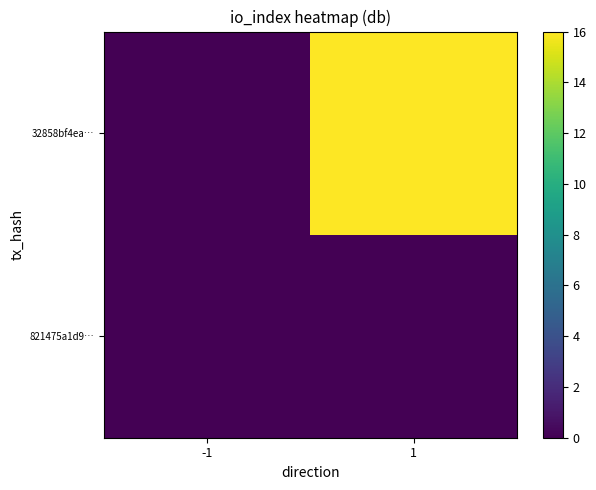

At which category is the sum across all series the highest?

1